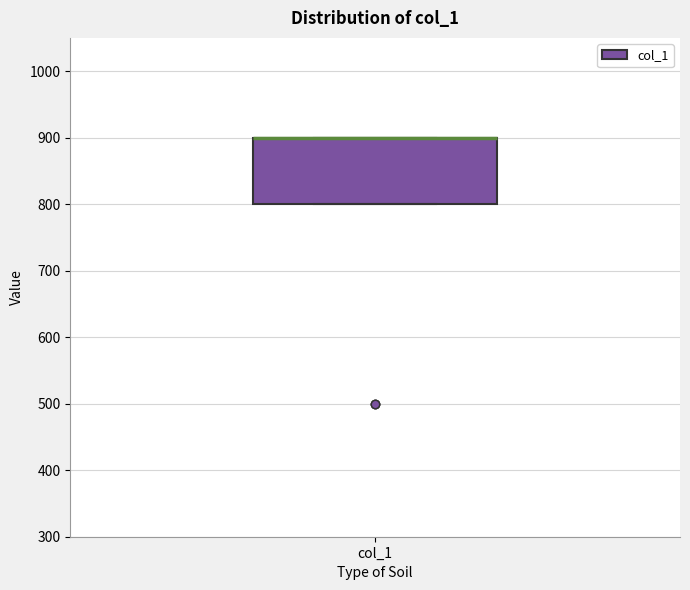

Read this box plot against the y-axis: the position of the median line, the range covered by the box, and the ends of both whiskers. The values are not printed on the chart, so give them approximately, as read against the axis.

median 900 (drawn on the box's upper edge), box 800 to 900, whiskers 800 to 900